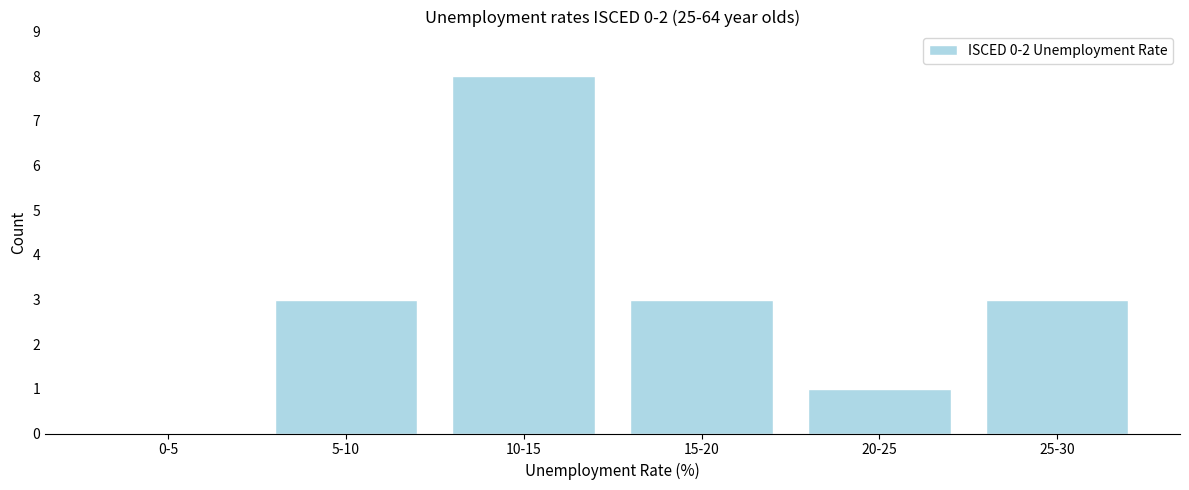

Reading left to right, list all the values displayed in this chart.

0-5=0	5-10=3	10-15=8	15-20=3	20-25=1	25-30=3